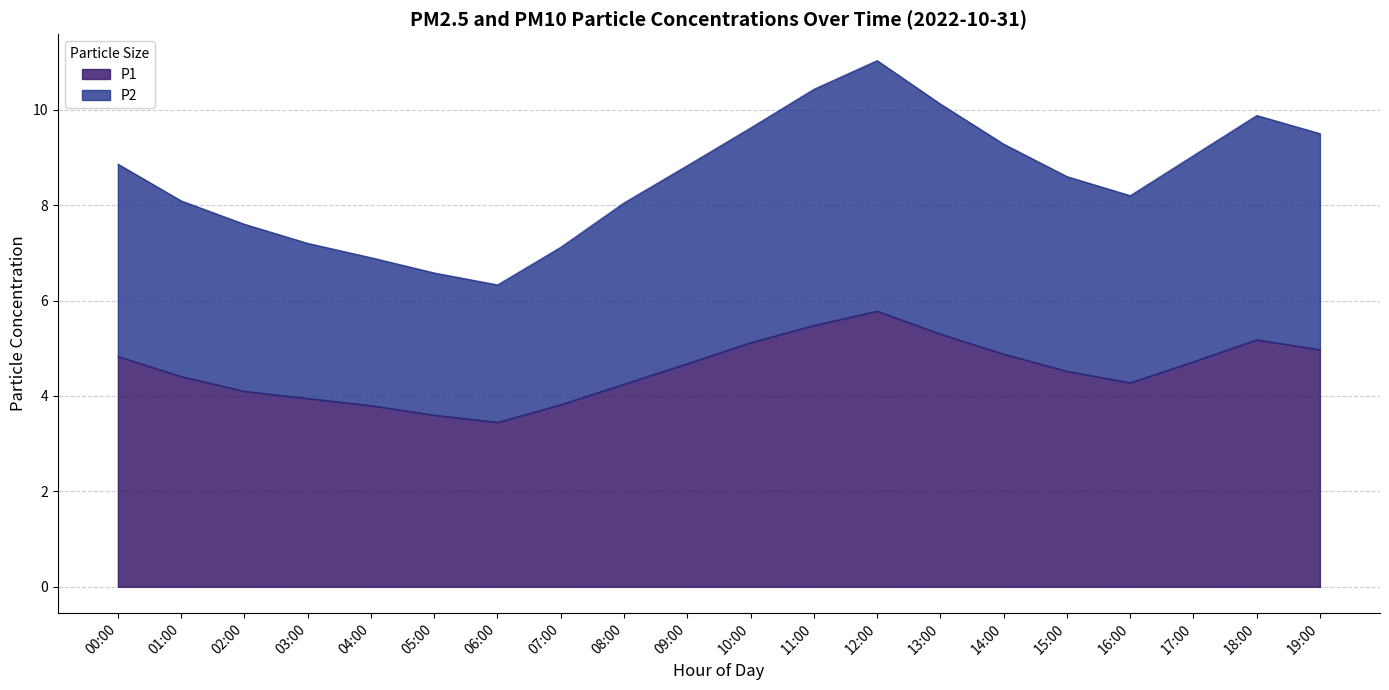

True or false: P1 and P2 intersect in this chart.

False